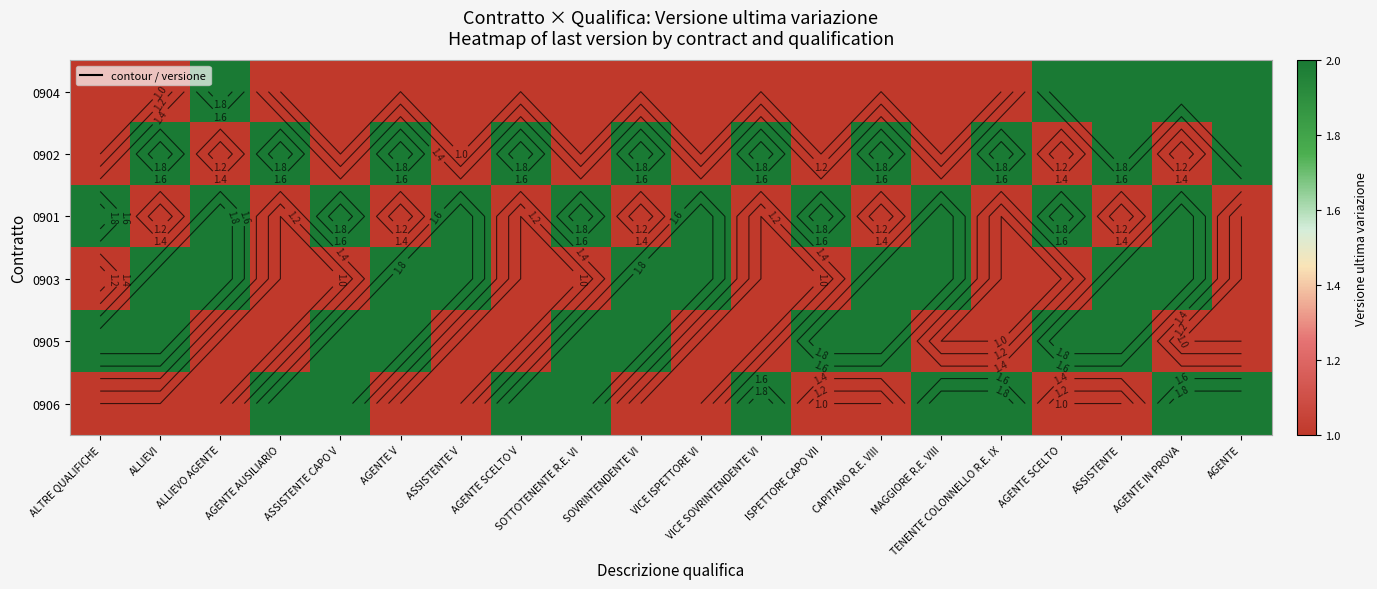

What is the approximate value of 0903 at AGENTE SCELTO?

1